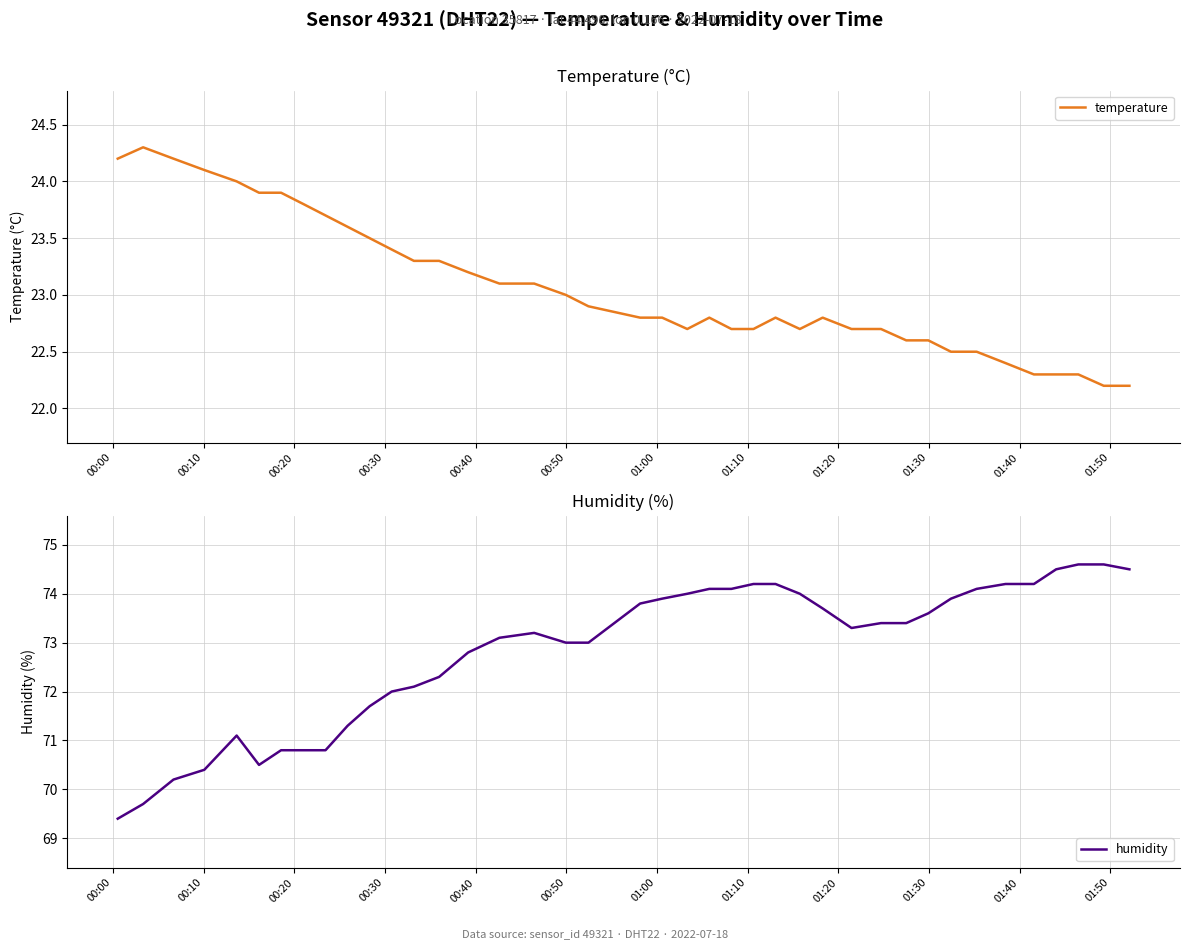

What is the value of the temperature point at the 36th from the left?

22.3